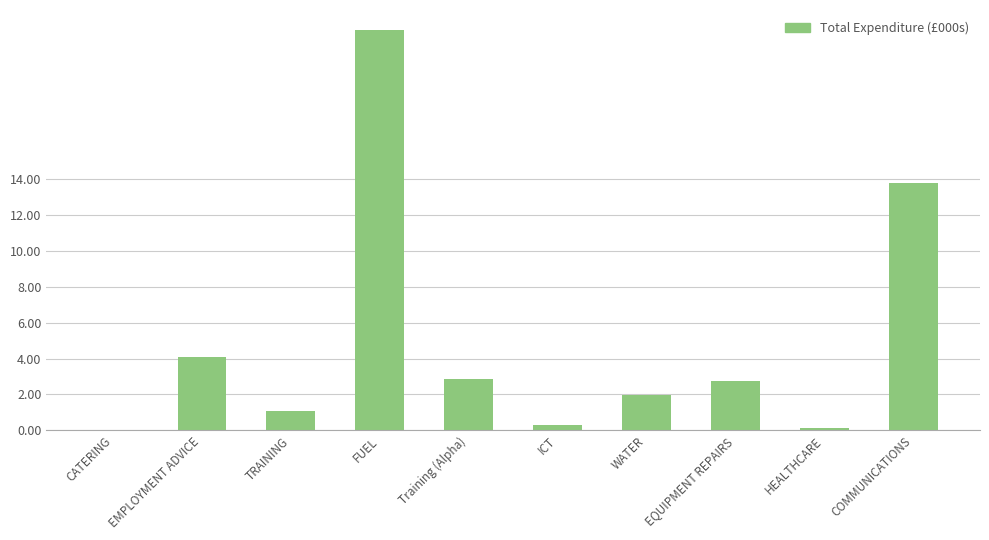

Which category has the highest value across all series?

FUEL